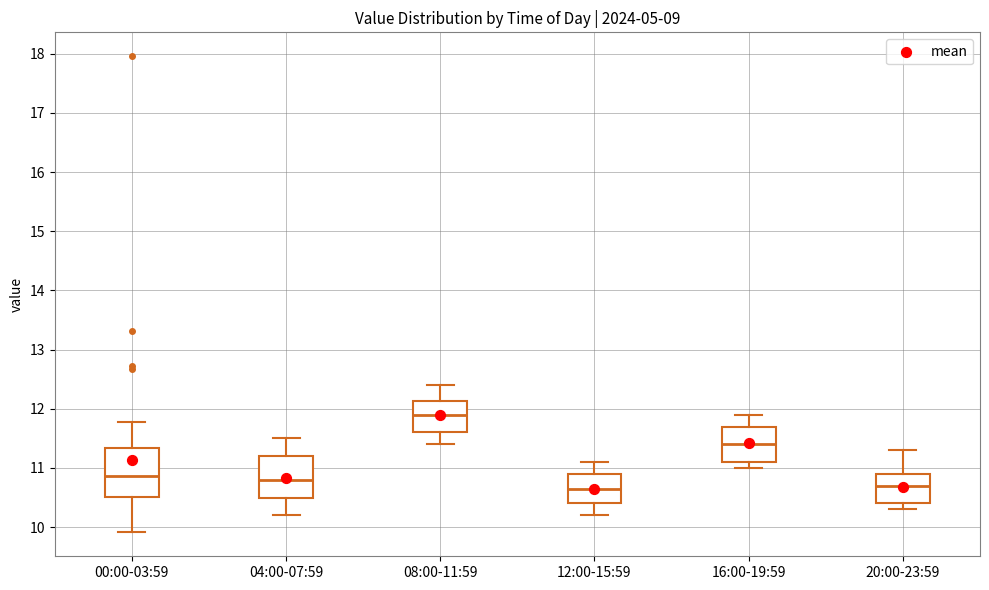

Comparing the boxes themselves (not the whiskers), which one is the tallest?

00:00-03:59